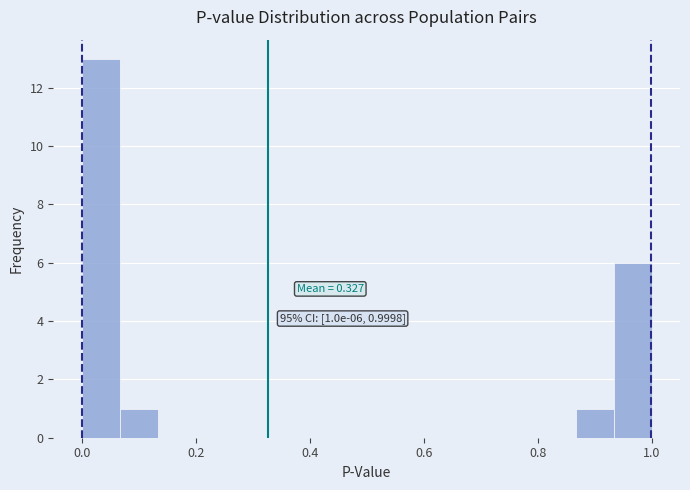

Read against the x-axis, roughly where is the centre of the tallest bar?

0.04